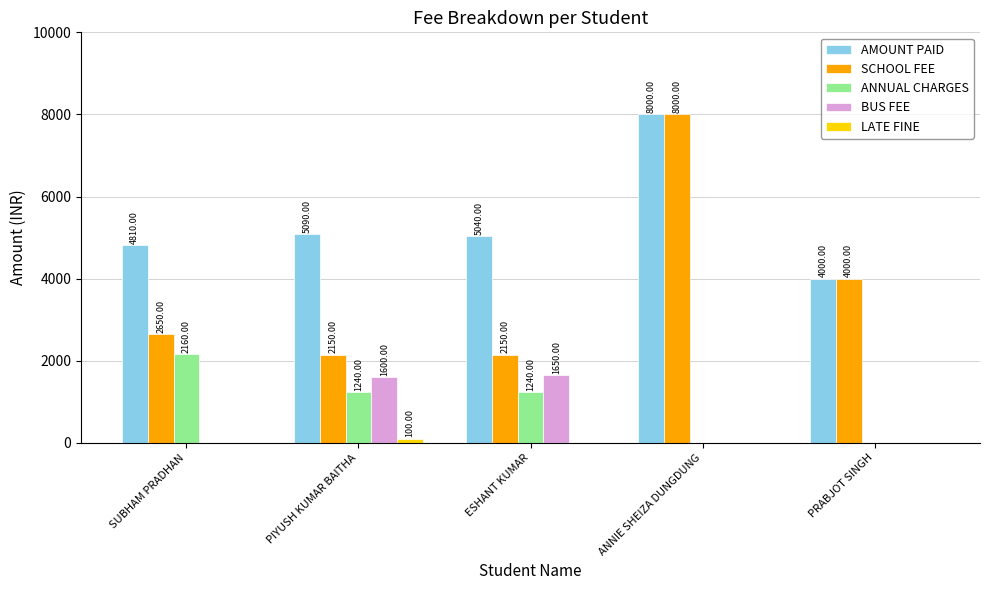

Reading left to right, what are all the values shown in this chart?

AMOUNT PAID: 4810	5090	5040	8000	4000
SCHOOL FEE: 2650	2150	2150	8000	4000
ANNUAL CHARGES: 2160	1240	1240	0	0
BUS FEE: 0	1600	1650	0	0
LATE FINE: 0	100	0	0	0